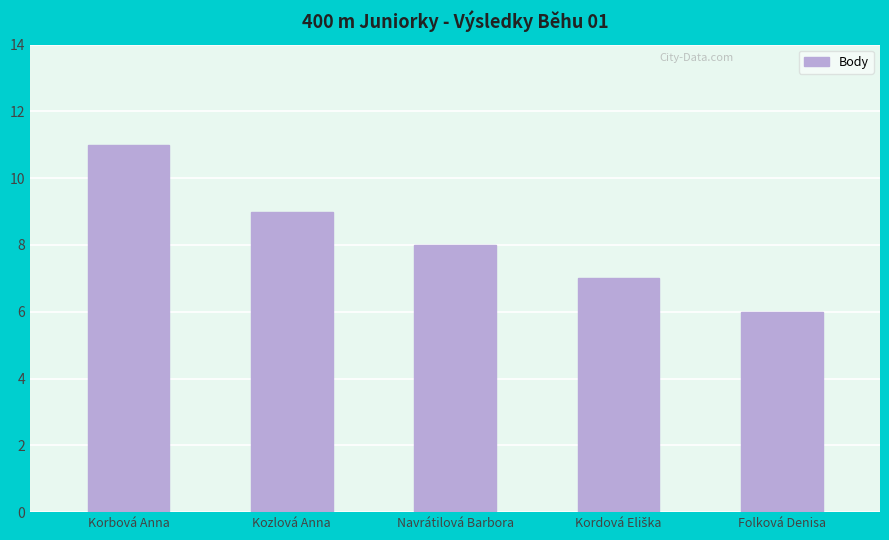

Reading left to right, what are all the values shown in this chart?

11	9	8	7	6